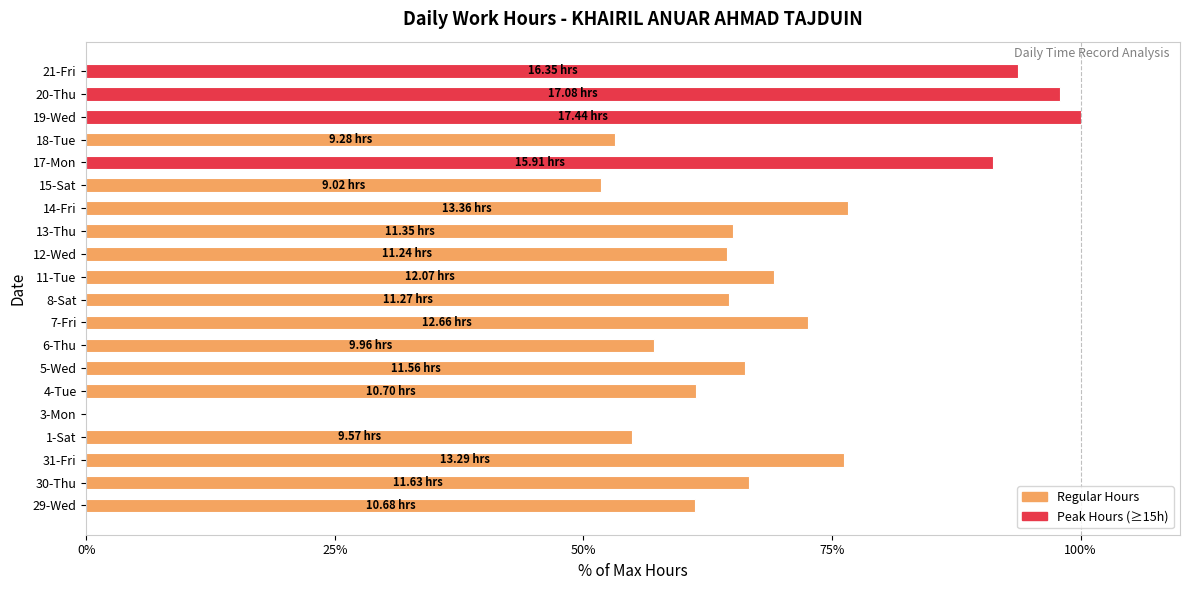

What is the sum of all values?

1344.2